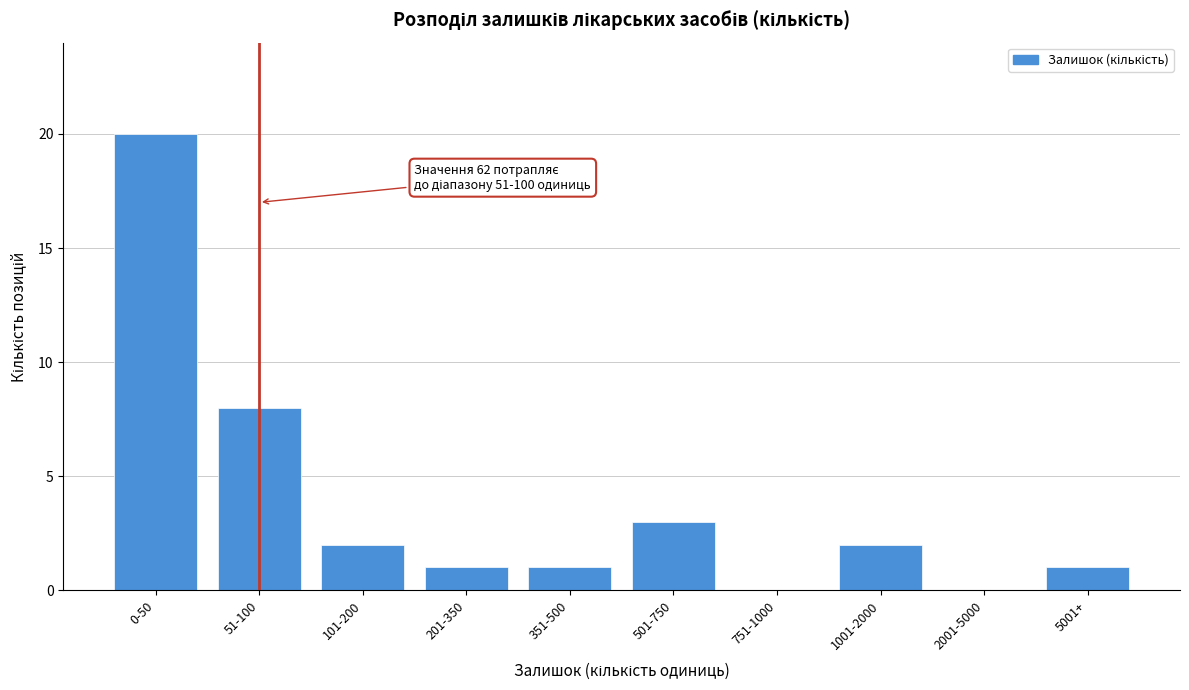

Reading left to right, list all the values displayed in this chart.

0-50=20	51-100=8	101-200=2	201-350=1	351-500=1	501-750=3	751-1000=0	1001-2000=2	2001-5000=0	5001+=1